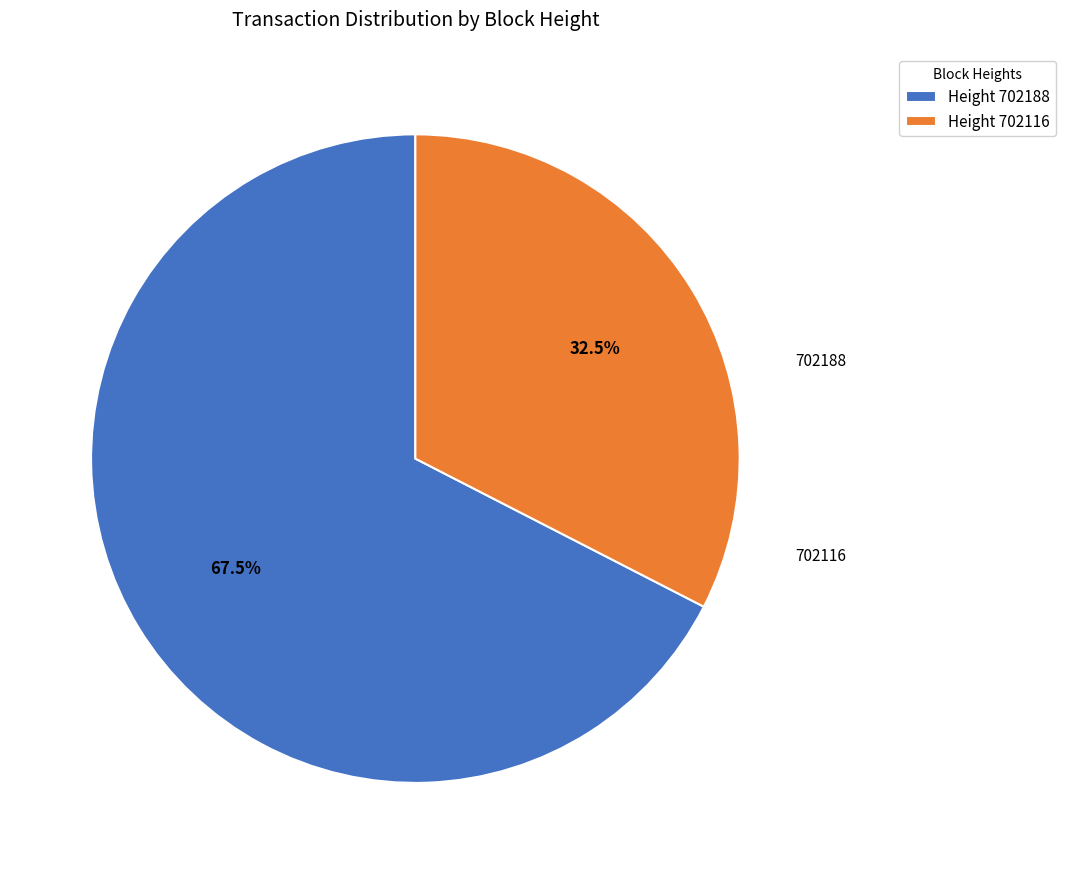

Rank the categories by value from lowest to highest.

Height 702116, Height 702188